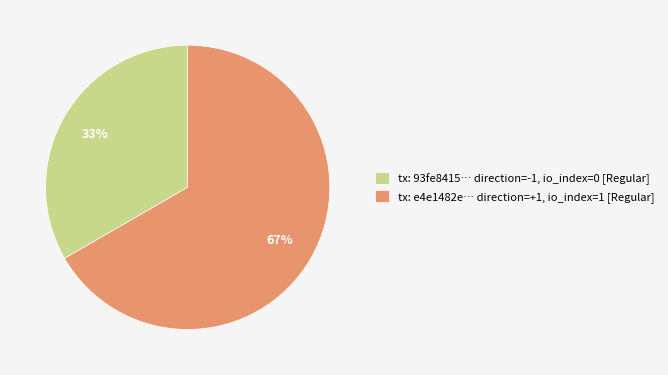

Which category has the biggest portion of the pie?

tx: e4e1482e… direction=+1, io_index=1 [Regular]